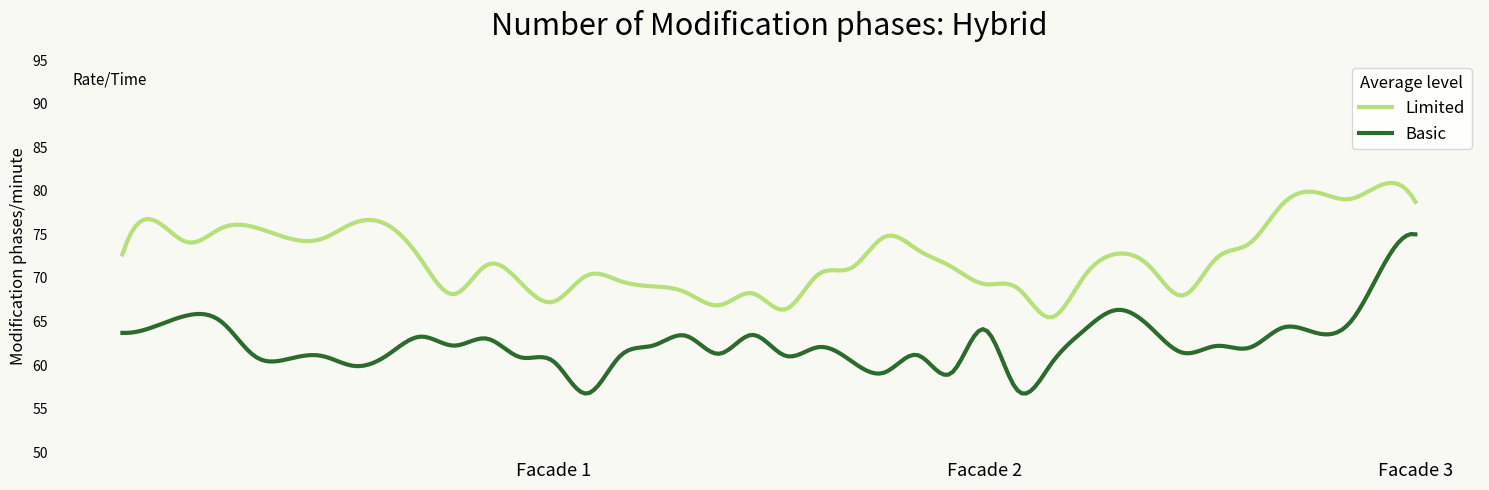

True or false: Basic and Limited cross at least once.

False